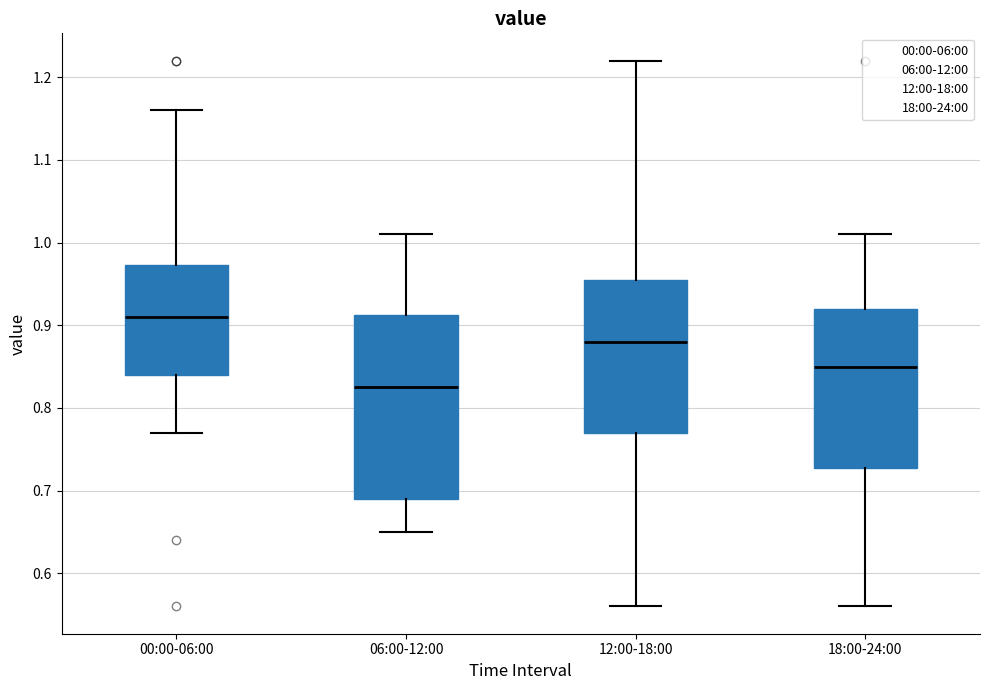

Which box has the lowest median line?

06:00-12:00